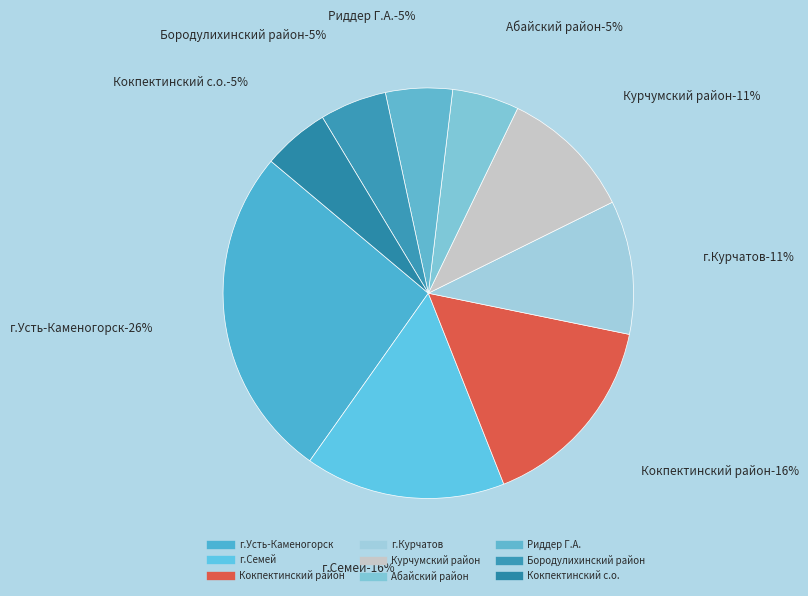

Which category has the biggest portion of the pie?

г.Усть-Каменогорск